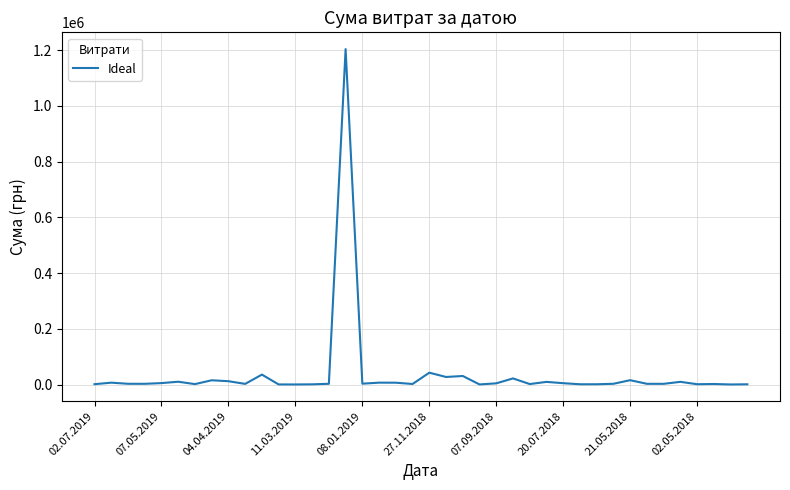

What is the maximum value shown in the chart?

1203738.9